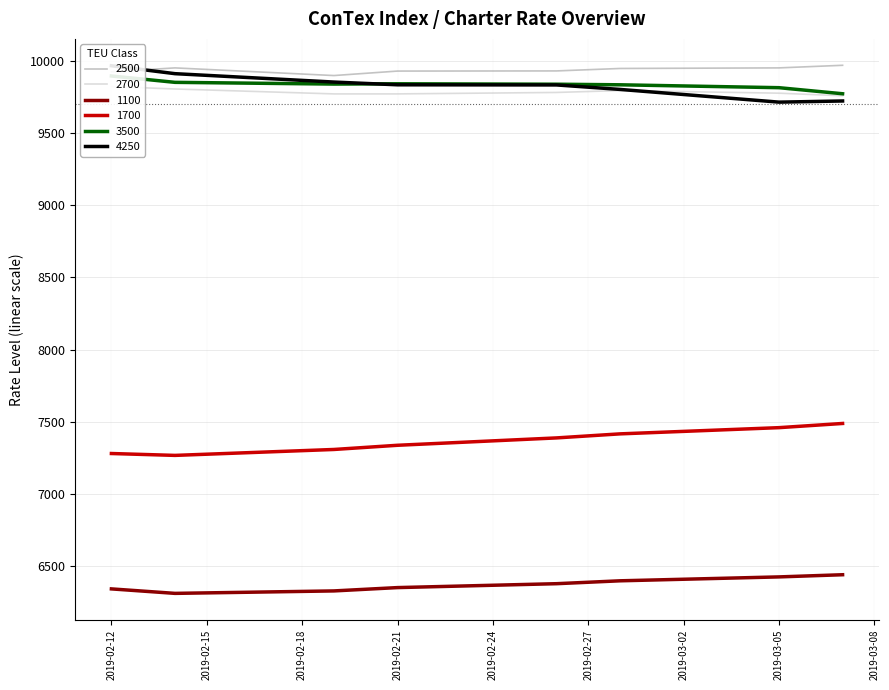

What are all the series names shown in the legend?

1100, 1700, 3500, 4250, 2500, 2700